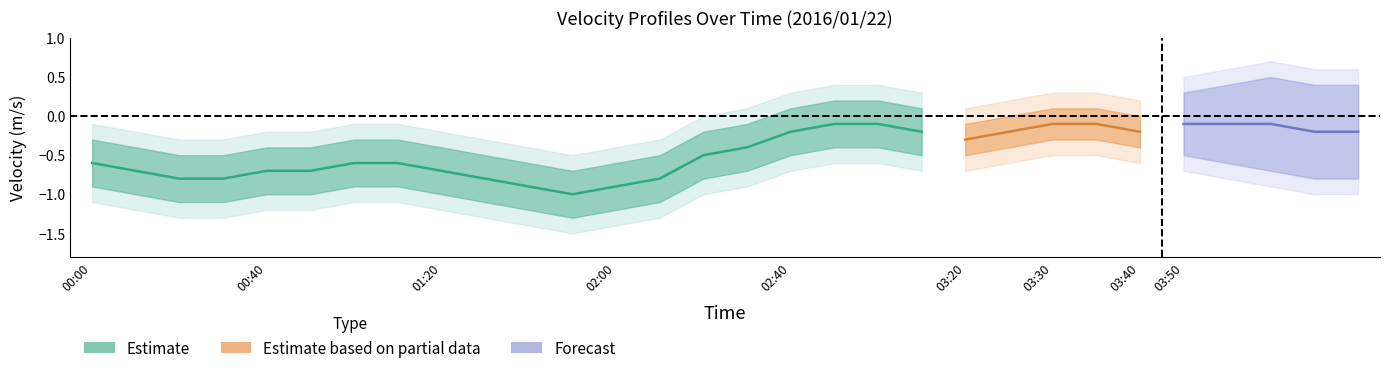

Does the chart have visible grid lines?

No